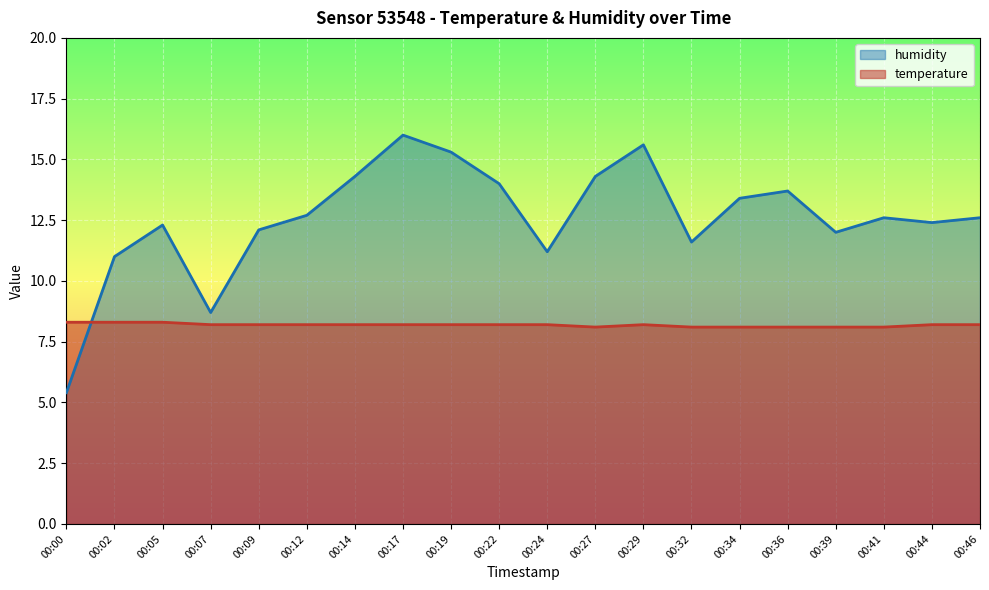

How many data points in humidity are less than 12?

5